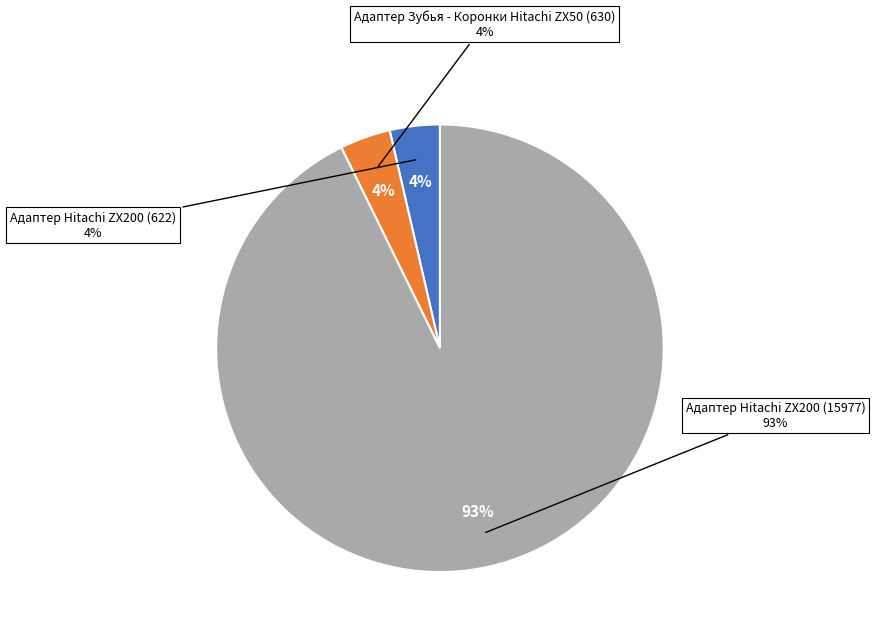

The Адаптер Hitachi ZX200 (15977) slice represents 93% of the pie. True or false?

True